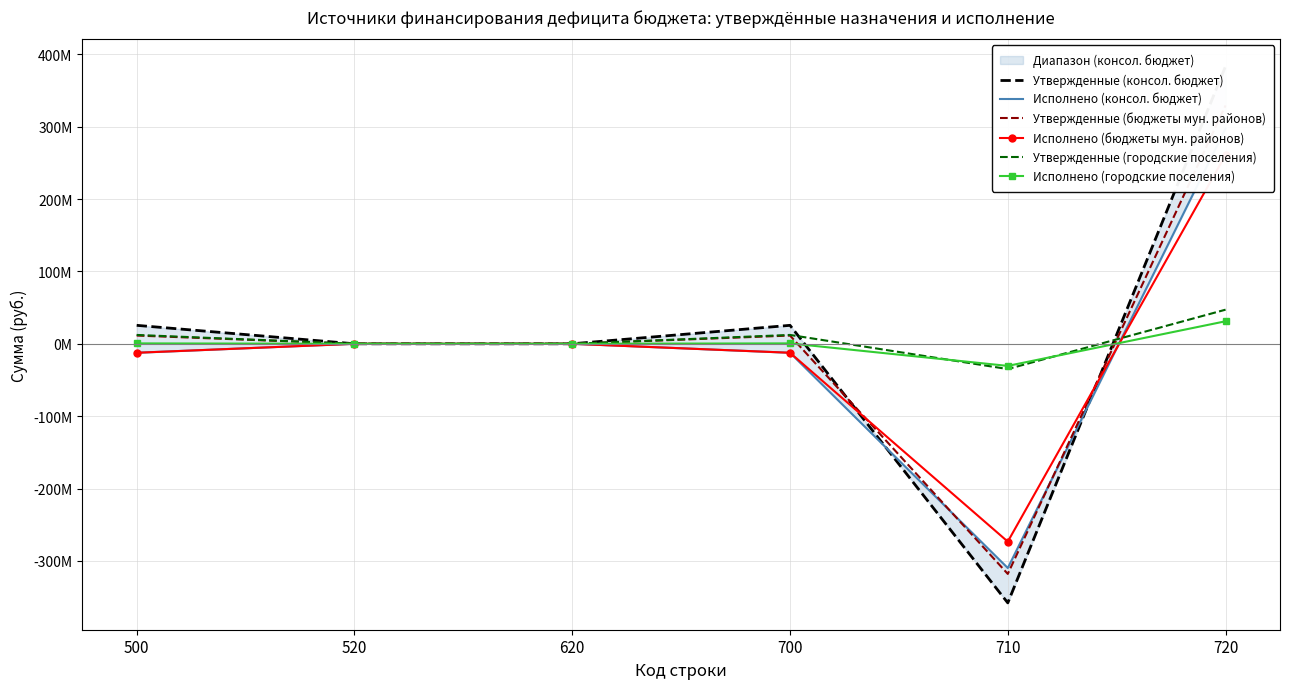

Reading left to right, what are all the values shown in this chart?

Утвержденные (консол. бюджет): 500=25513288.6	520=0.0	620=0.0	700=25513288.6	710=-358043602.5	720=383556891.1
Исполнено (консол. бюджет): 500=-12377824.4	520=0.0	620=0.0	700=-12377824.4	710=-309835759.7	720=297457935.3
Утвержденные (бюджеты мун. районов): 500=11390023.1	520=0.0	620=0.0	700=11390023.1	710=-317998487.0	720=329388510.1
Исполнено (бюджеты мун. районов): 500=-12402339.3	520=0.0	620=0.0	700=-12402339.3	710=-273373653.9	720=260971314.6
Утвержденные (городские поселения): 500=12236482.4	520=0.0	620=0.0	700=12236482.4	710=-34902750.8	720=47139233.2
Исполнено (городские поселения): 500=561178.7	520=0.0	620=0.0	700=561178.7	710=-30562294.1	720=31123472.9